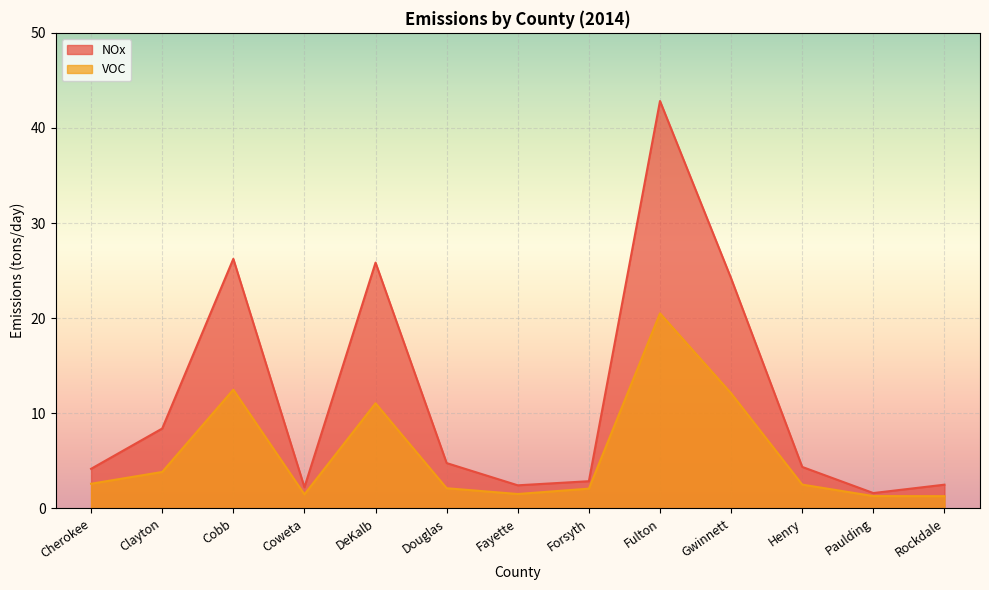

Reading left to right, what are all the values shown in this chart?

NOx: 4.2	8.4	26.2	2.2	25.8	4.8	2.4	2.8	42.8	24.2	4.4	1.6	2.5
VOC: 2.6	3.8	12.5	1.5	11.0	2.1	1.5	2.1	20.5	12.1	2.5	1.3	1.3